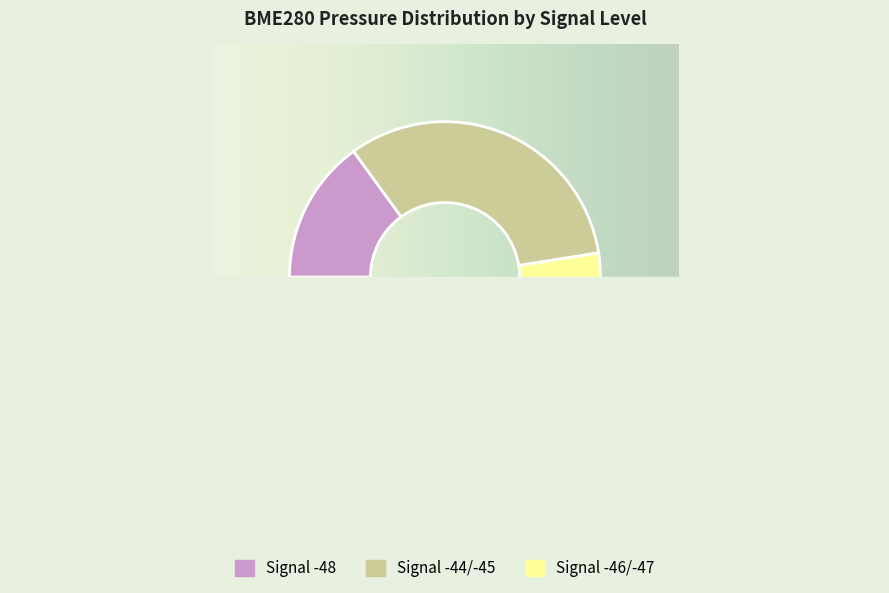

Which slice is the smallest?

-47